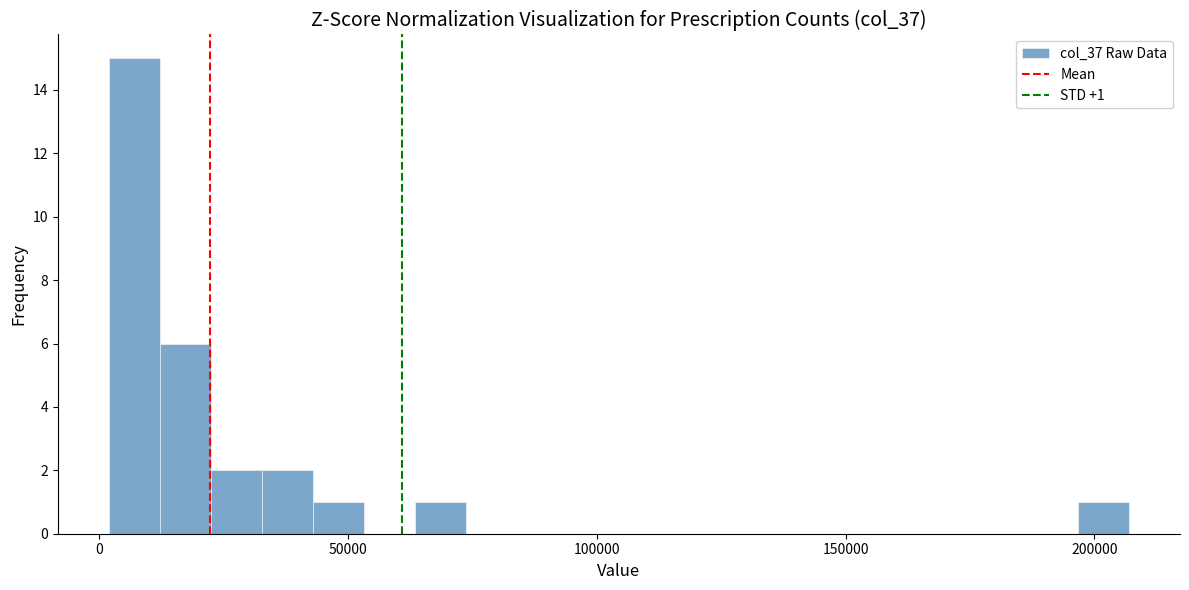

Read against the x-axis, roughly where is the centre of the tallest bar?

5000